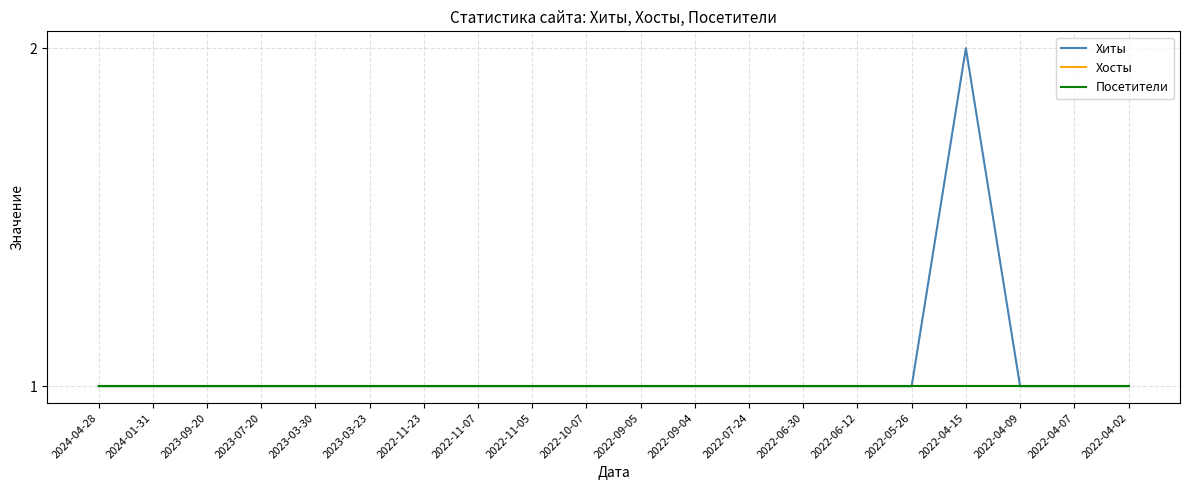

Between 2022-06-12 and 2022-05-26, which series saw the biggest shift?

Хиты